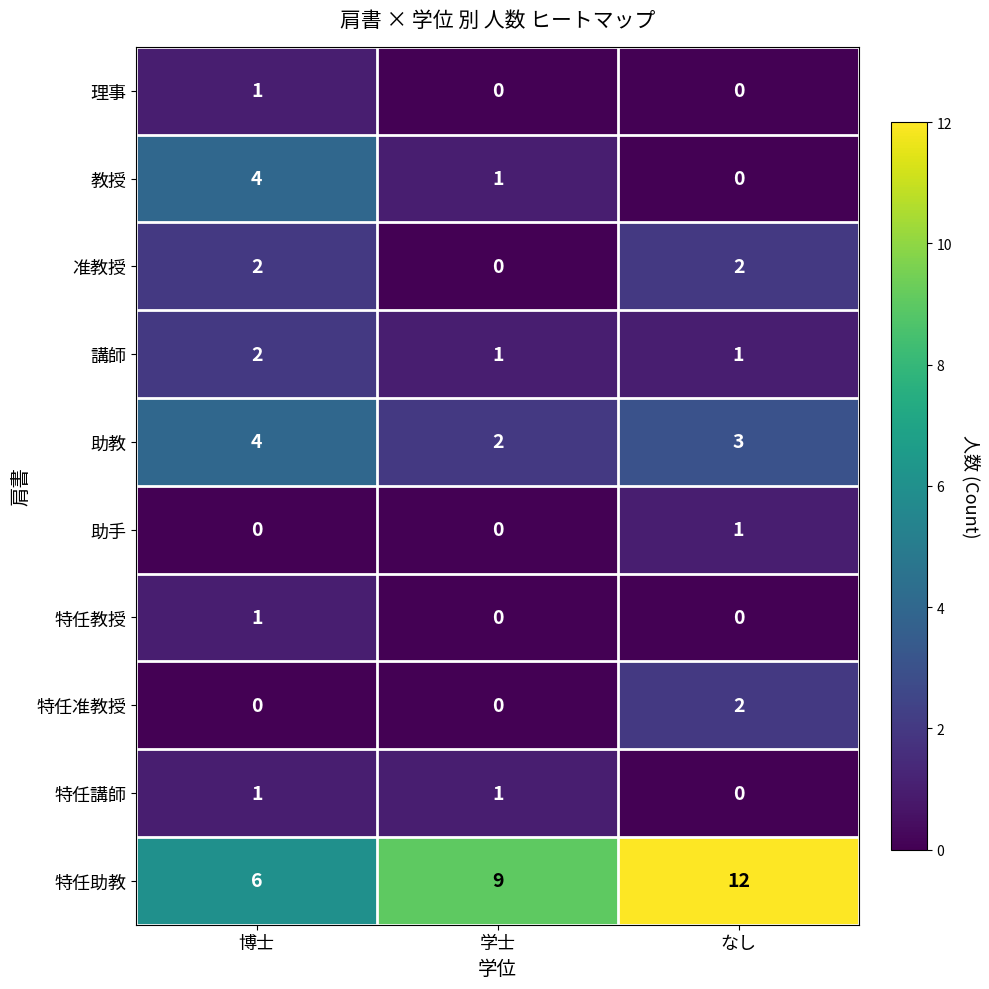

How many data points does each series have?

3